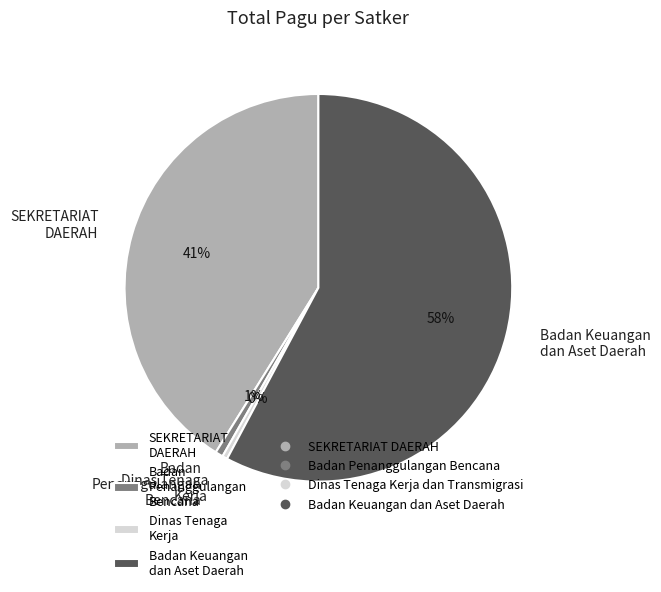

Is the sum of Badan Penanggulangan Bencana and SEKRETARIAT DAERAH greater than half?

No